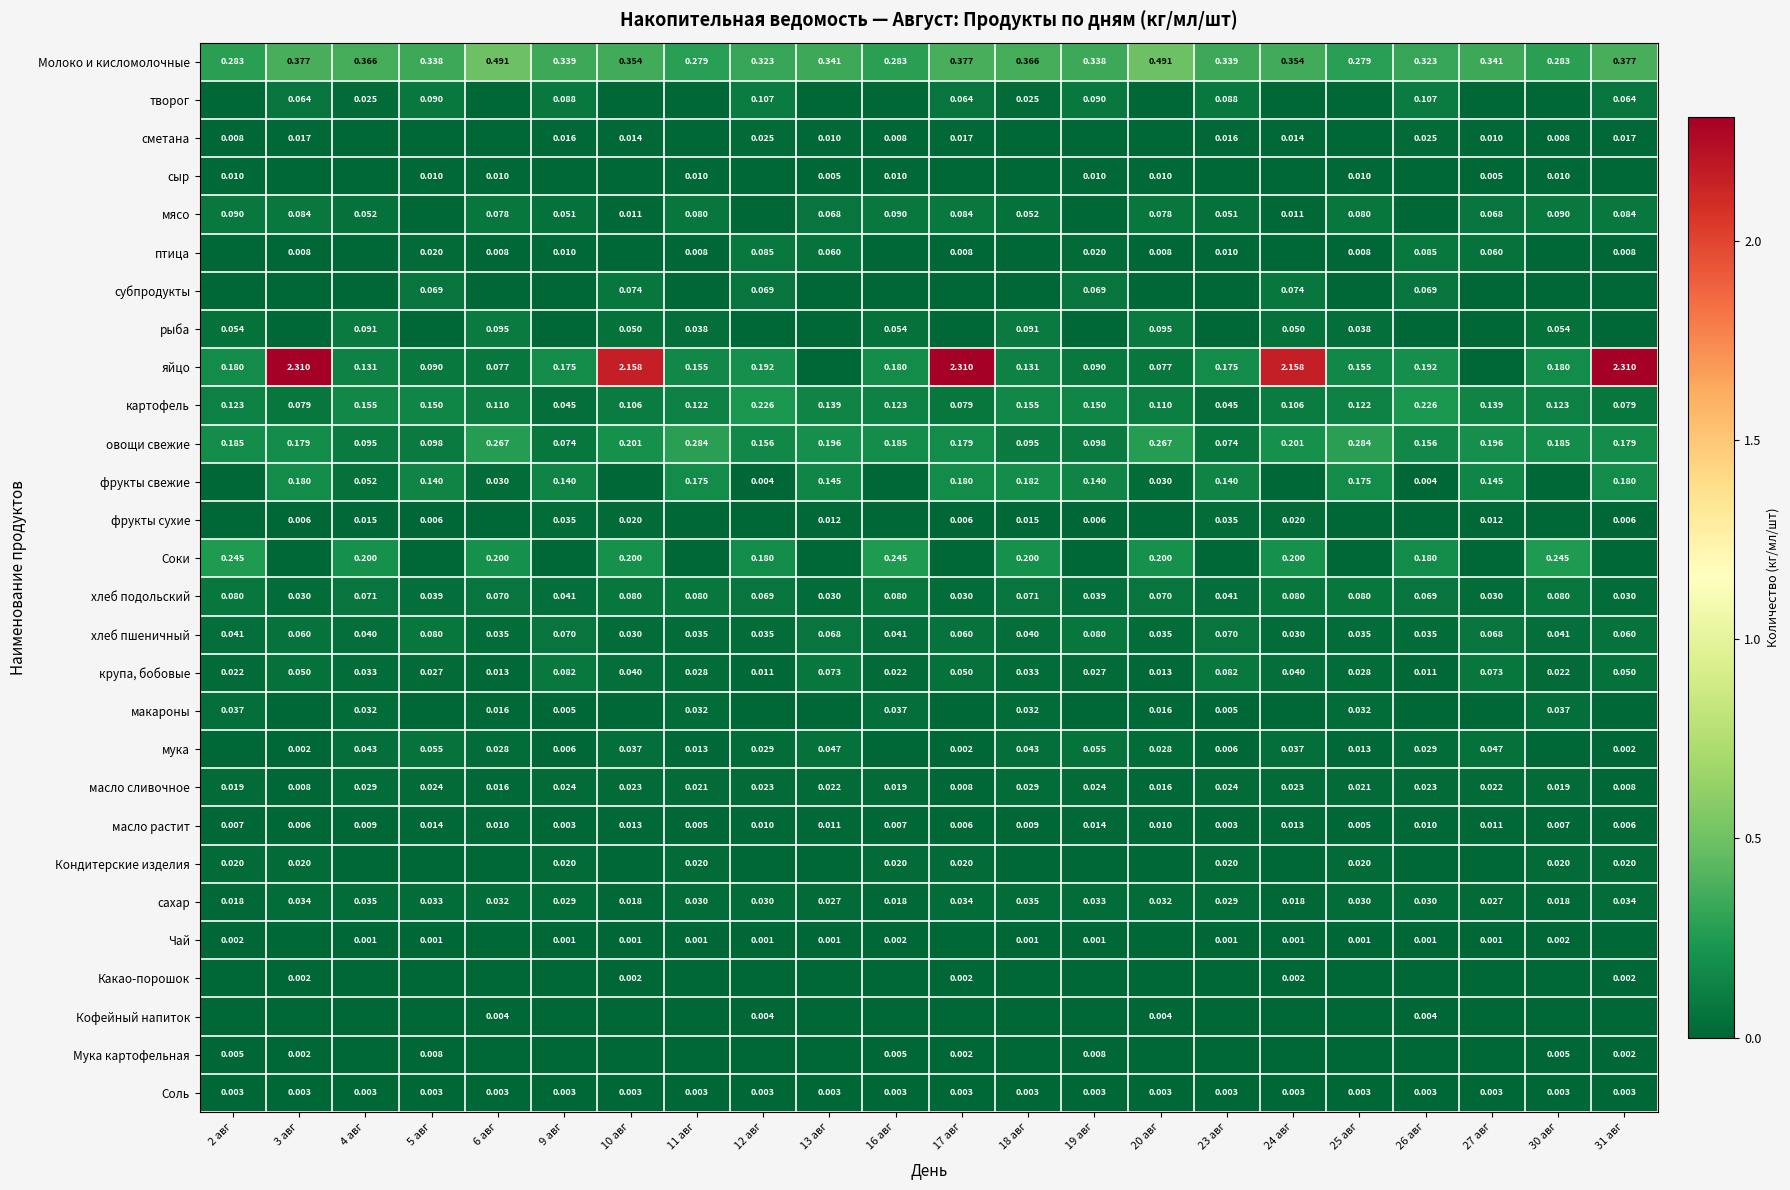

Which label corresponds to the smallest value in the chart?

2 авг